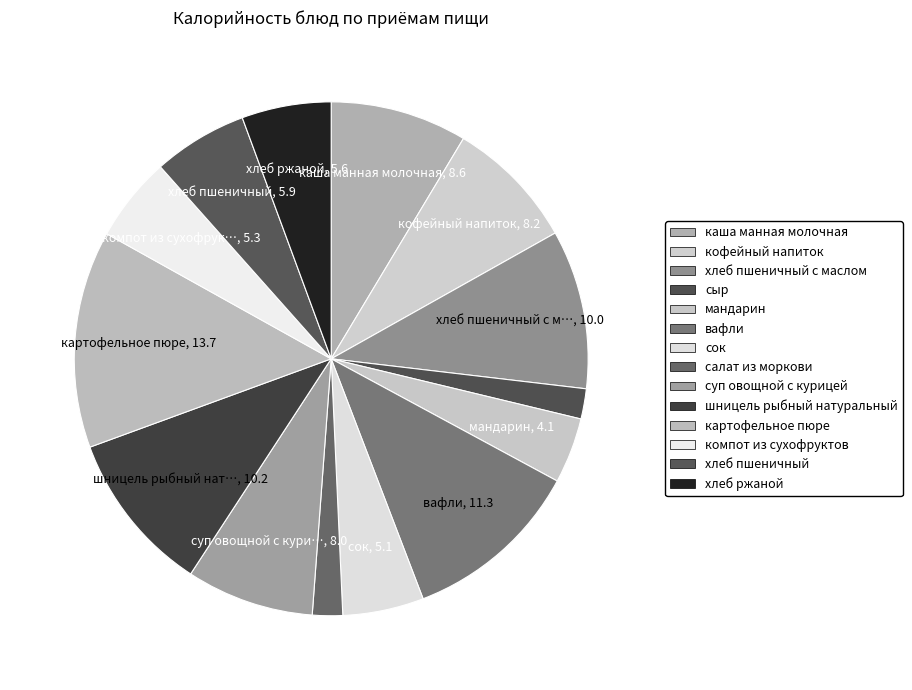

How many slices are in this pie chart?

14